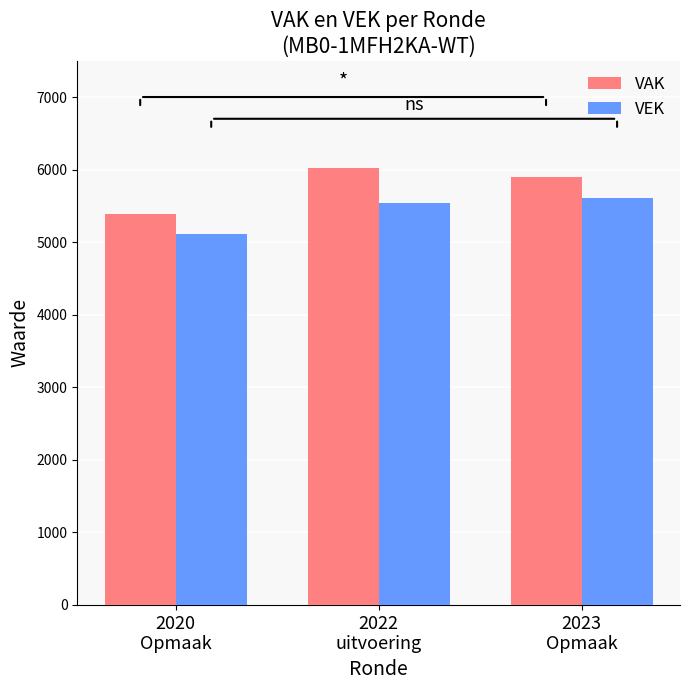

What is the total value across all series at 2020
Opmaak?

10503